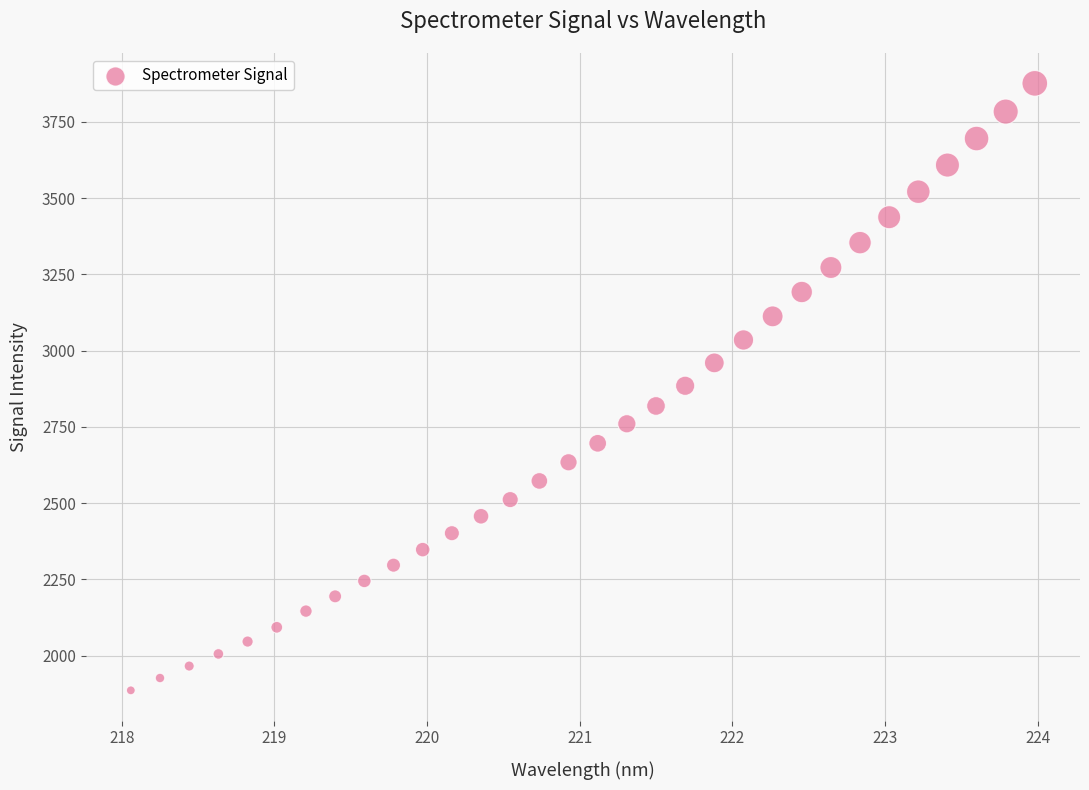

What is the range of Y values (max minus min)?

1989.9